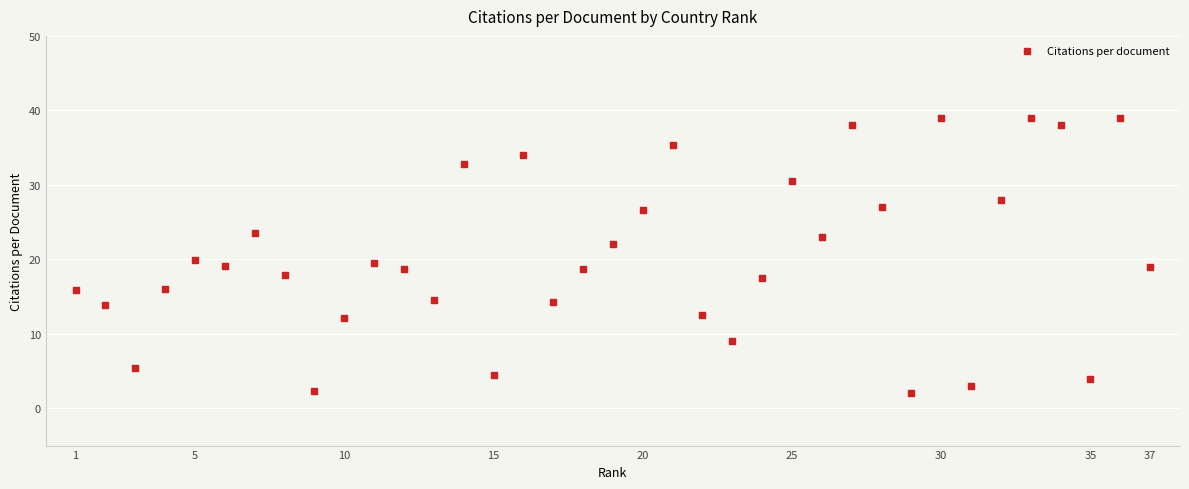

What is the range of X values (max minus min)?

36.0